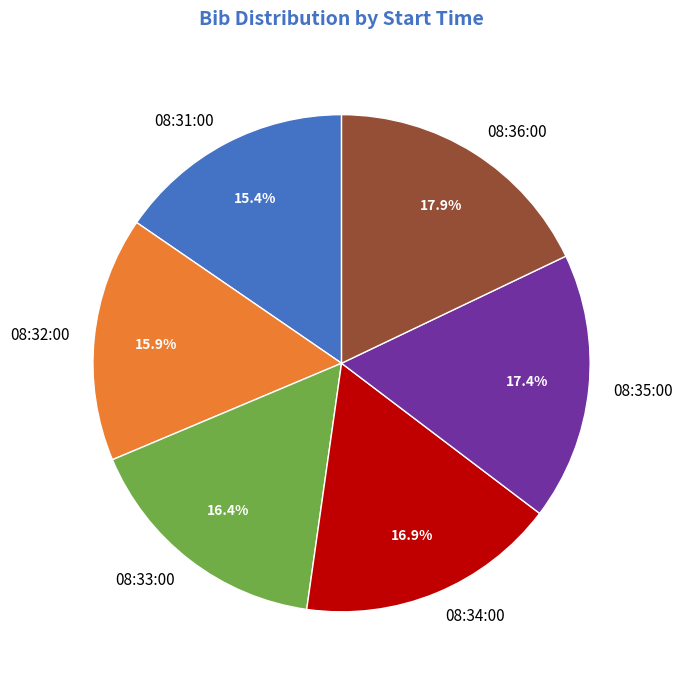

To the nearest percent, what is the combined percentage of 08:31:00 and 08:36:00?

33%